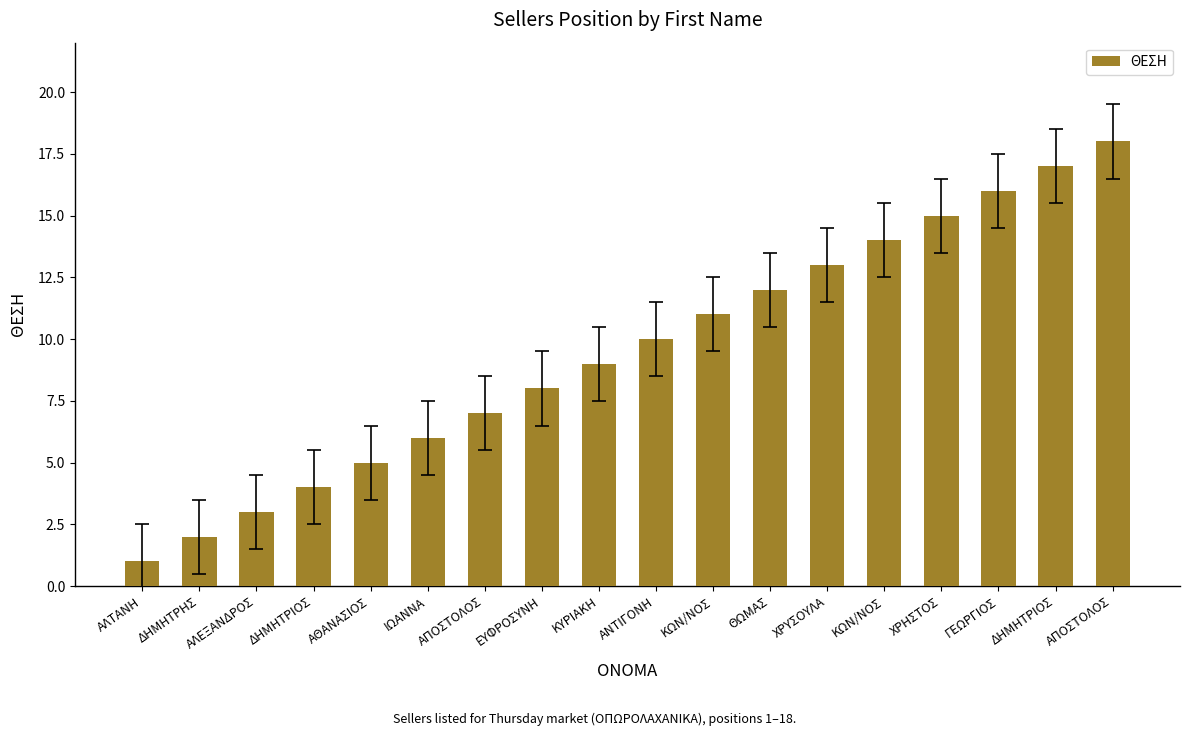

Reading right to left, transcribe all the data shown in this chart.

ΑΠΟΣΤΟΛΟΣ=18	ΔΗΜΗΤΡΙΟΣ=17	ΓΕΩΡΓΙΟΣ=16	ΧΡΗΣΤΟΣ=15	ΚΩΝ/ΝΟΣ=14	ΧΡΥΣΟΥΛΑ=13	ΘΩΜΑΣ=12	ΚΩΝ/ΝΟΣ=11	ΑΝΤΙΓΟΝΗ=10	ΚΥΡΙΑΚΗ=9	ΕΥΦΡΟΣΥΝΗ=8	ΑΠΟΣΤΟΛΟΣ=7	ΙΩΑΝΝΑ=6	ΑΘΑΝΑΣΙΟΣ=5	ΔΗΜΗΤΡΙΟΣ=4	ΑΛΕΞΑΝΔΡΟΣ=3	ΔΗΜΗΤΡΗΣ=2	ΑΛΤΑΝΗ=1